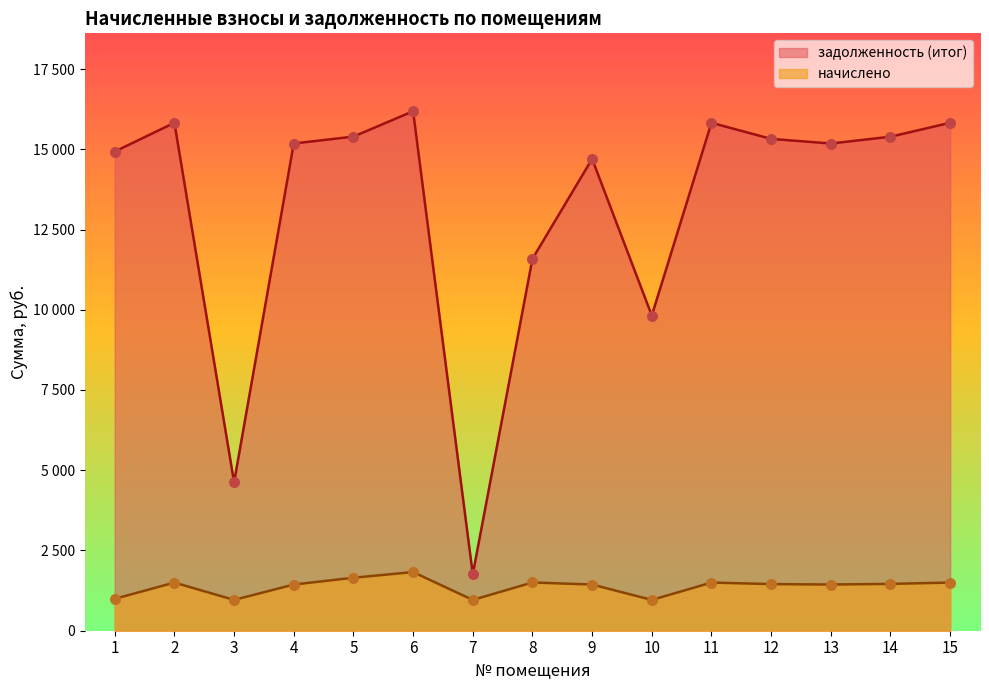

Which series has the largest total across all categories?

задолженность (итог)